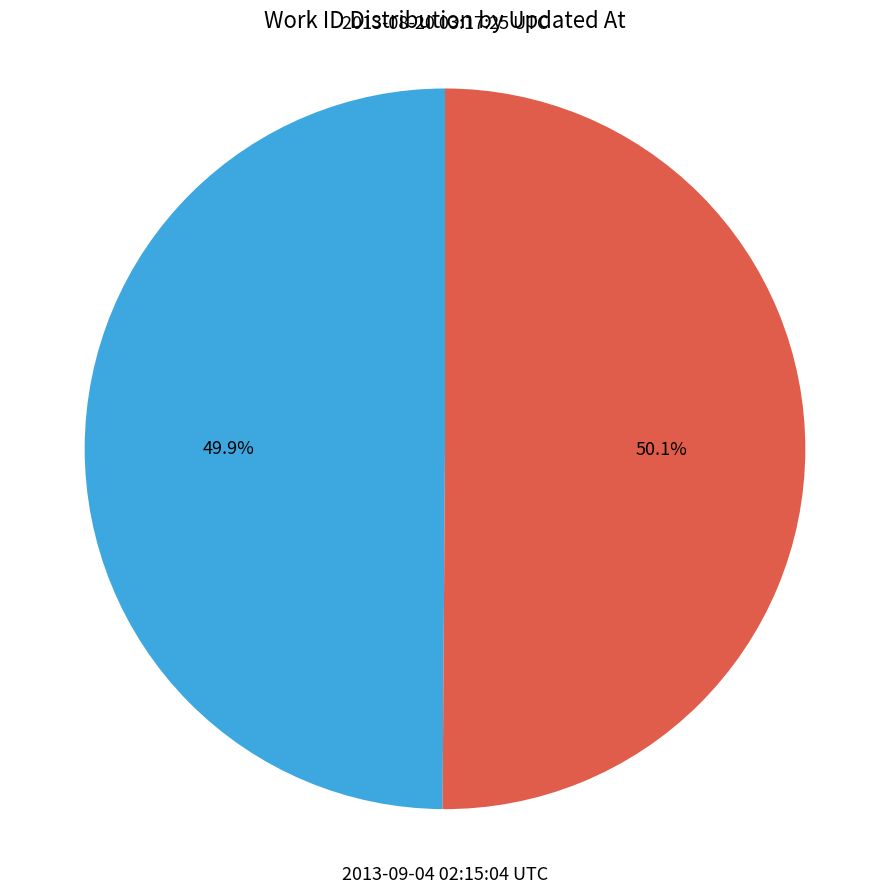

Is there a majority slice in this chart?

Yes